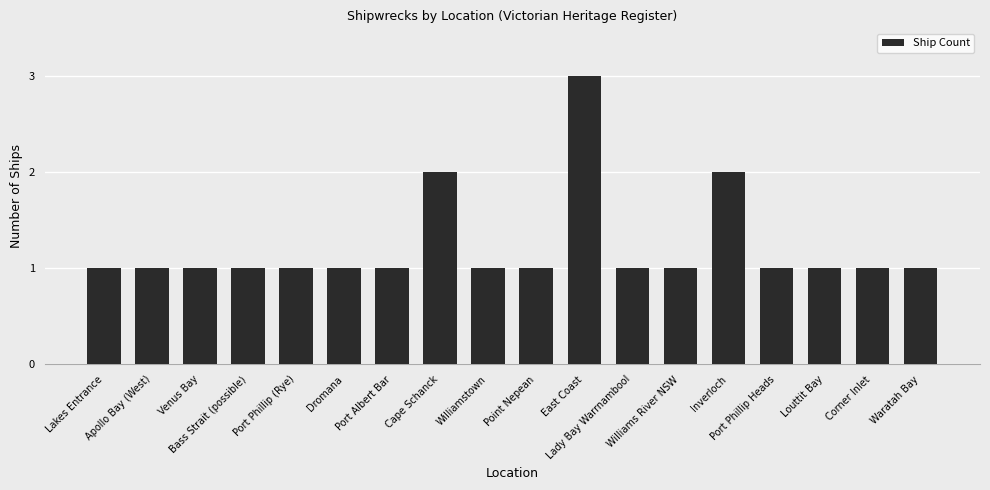

What is the value of the 9th bar from the left?

1